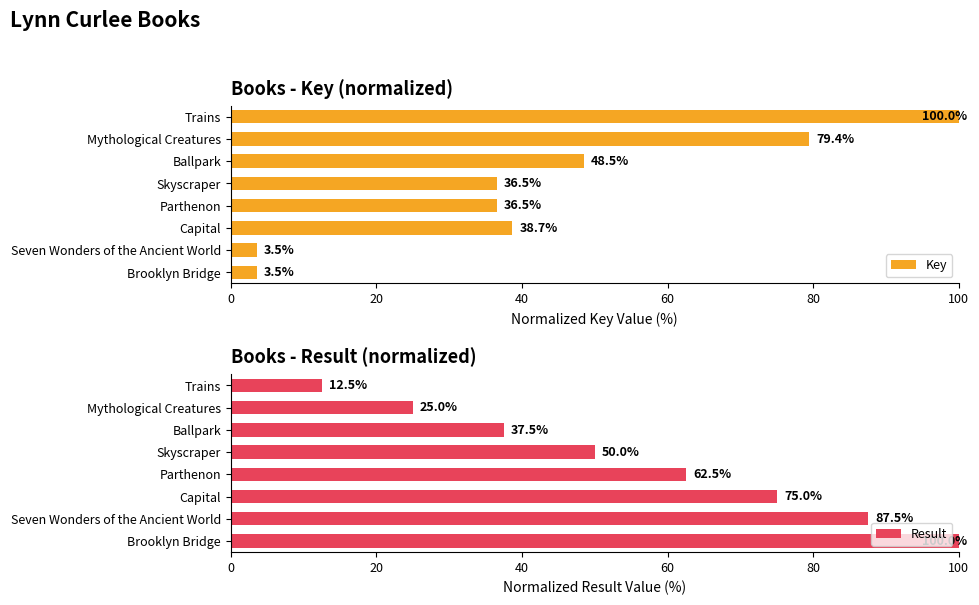

The value of Key at Trains is 152.3. True or false?

False